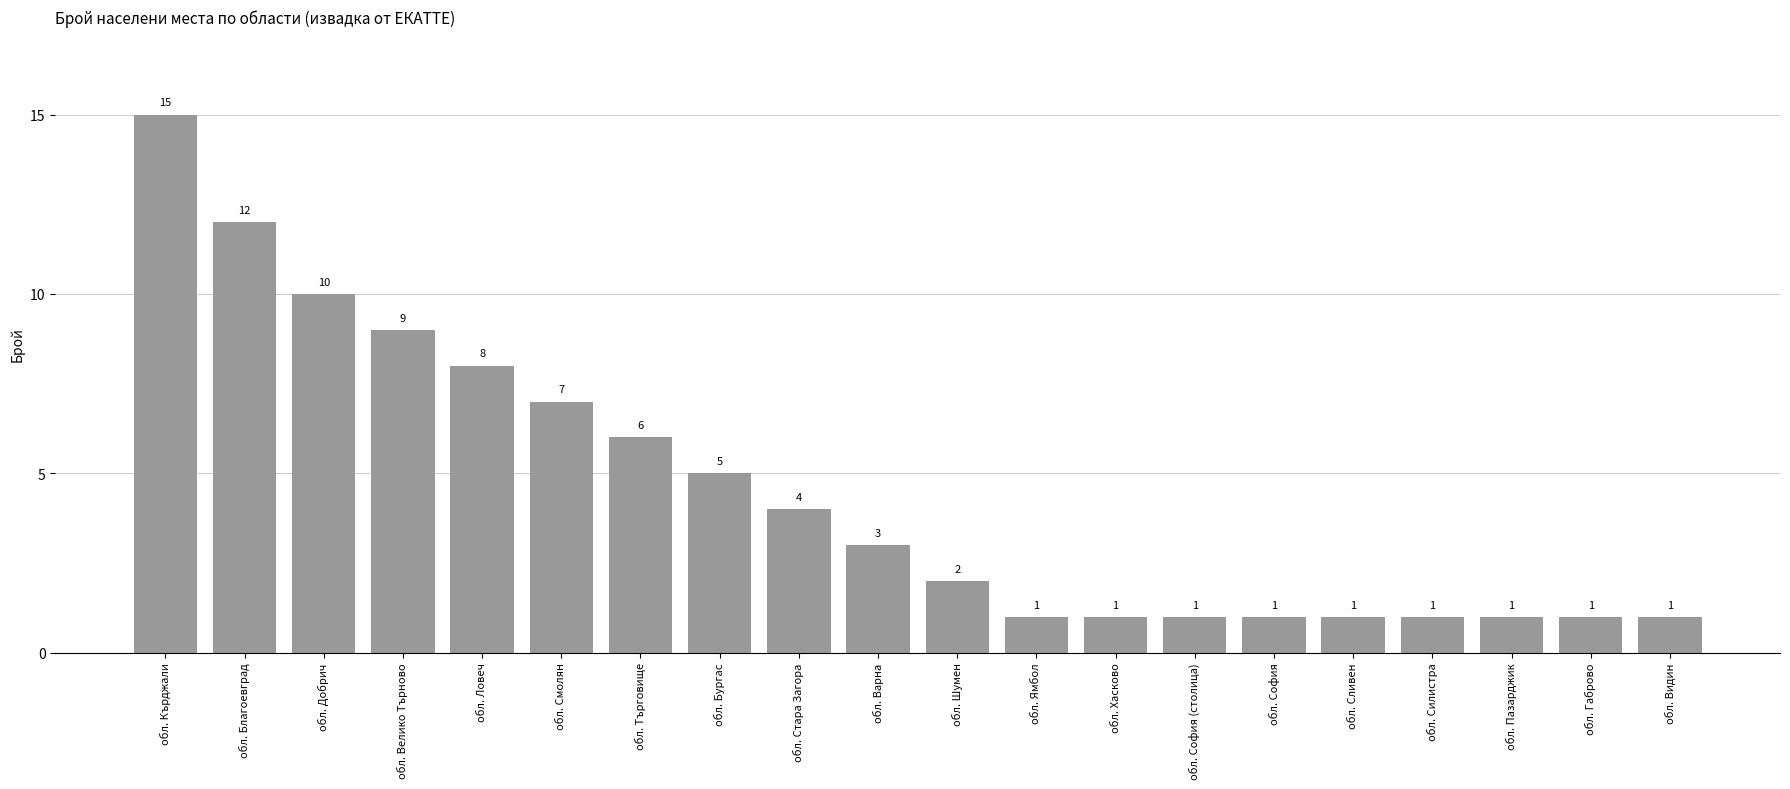

What value does the data have at обл. Варна, to the nearest 5?

5